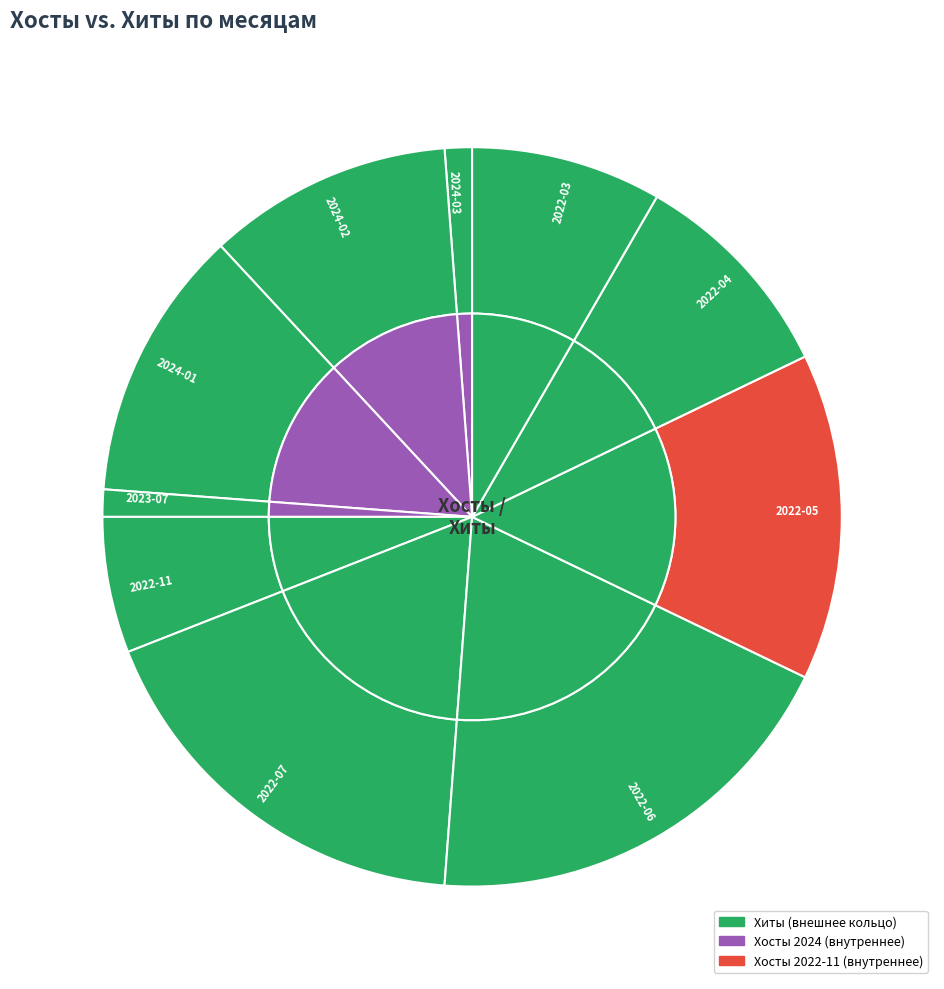

To the nearest percent, what percentage of the pie is 2022-04?

10%